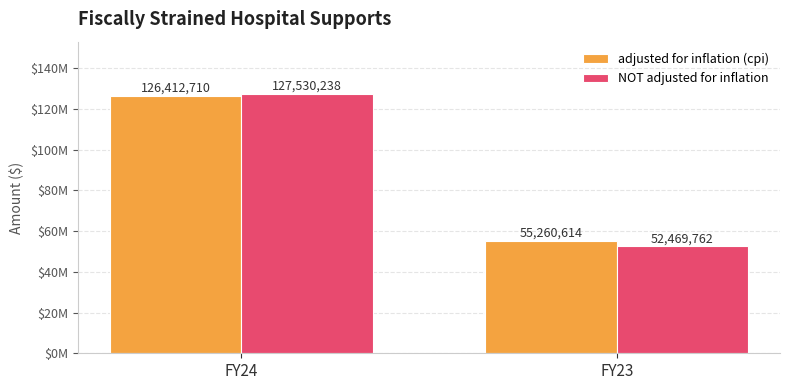

Does the chart contain stacked bars?

No